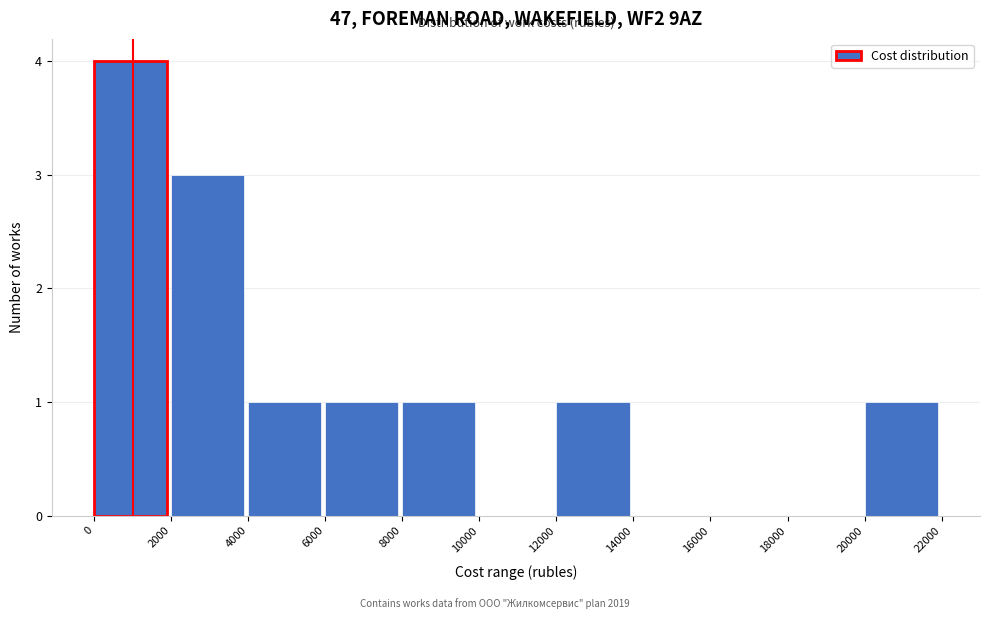

Reading left to right, transcribe this chart: for each bar, give the range it covers on the x-axis and its height. The values are not printed on the chart, so give them approximately, as read against the axis.

0 to 2000: 4
2000 to 4000: 3
4000 to 6000: 1
6000 to 8000: 1
8000 to 10000: 1
10000 to 12000: 0
12000 to 14000: 1
14000 to 16000: 0
16000 to 18000: 0
18000 to 20000: 0
20000 to 22000: 1